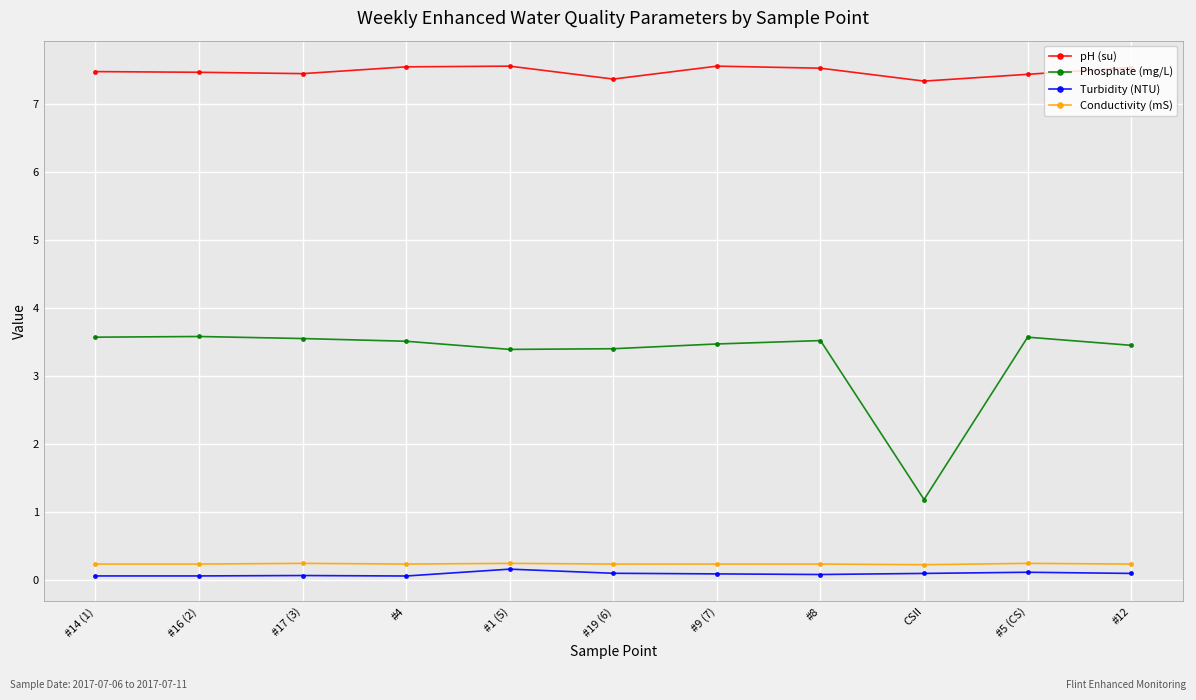

Count the Phosphate (mg/L) values in the range 3 to 4.

10